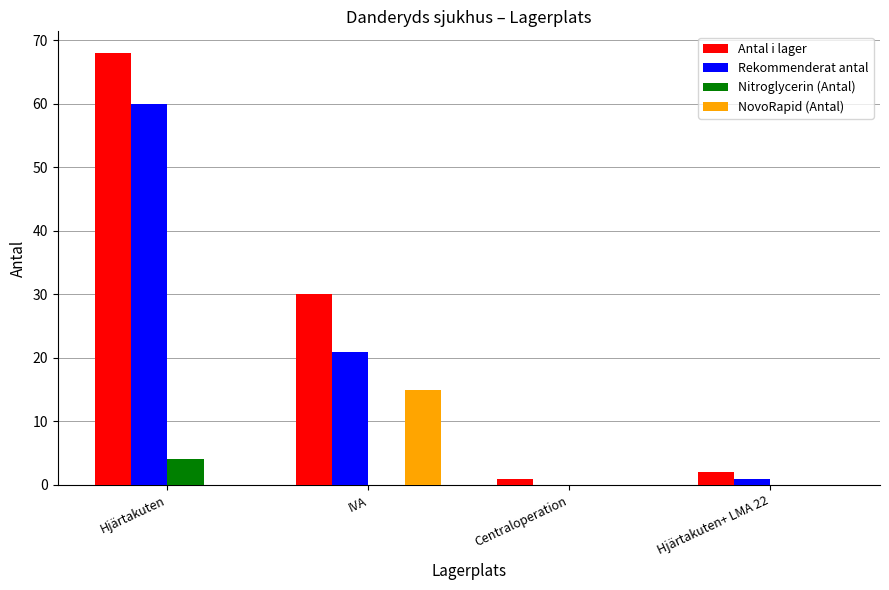

What is the approximate value of Rekommenderat antal at IVA, to the nearest 5?

20